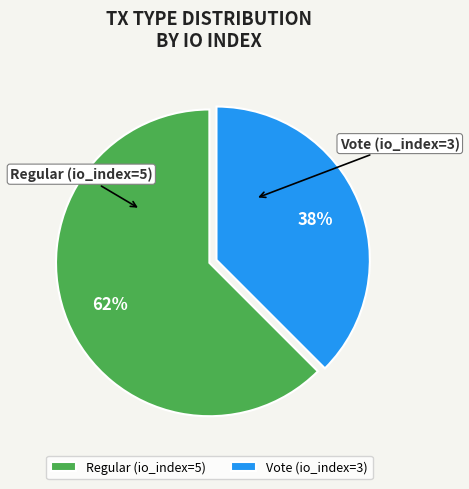

What is the ratio of the value at Vote (io_index=3) to the value at Regular (io_index=5)?

0.6